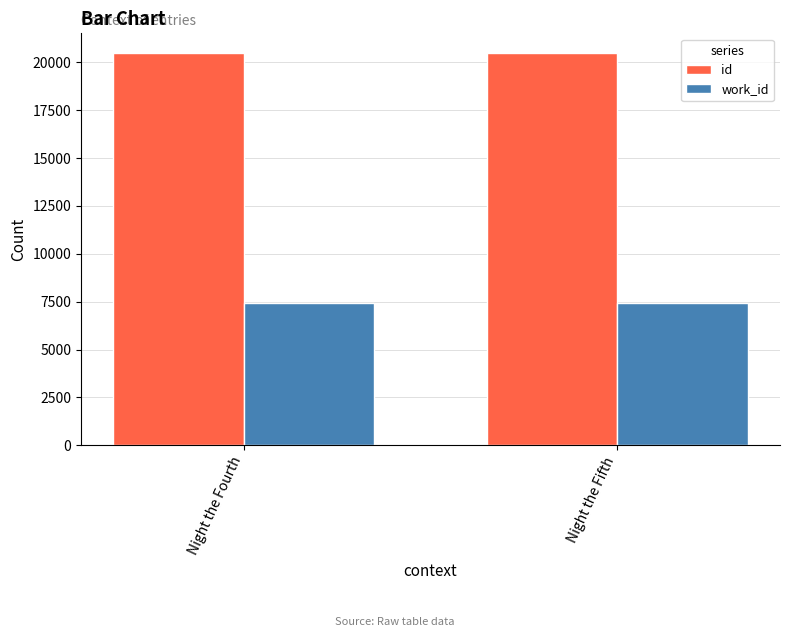

What is the maximum value for work_id?

7407